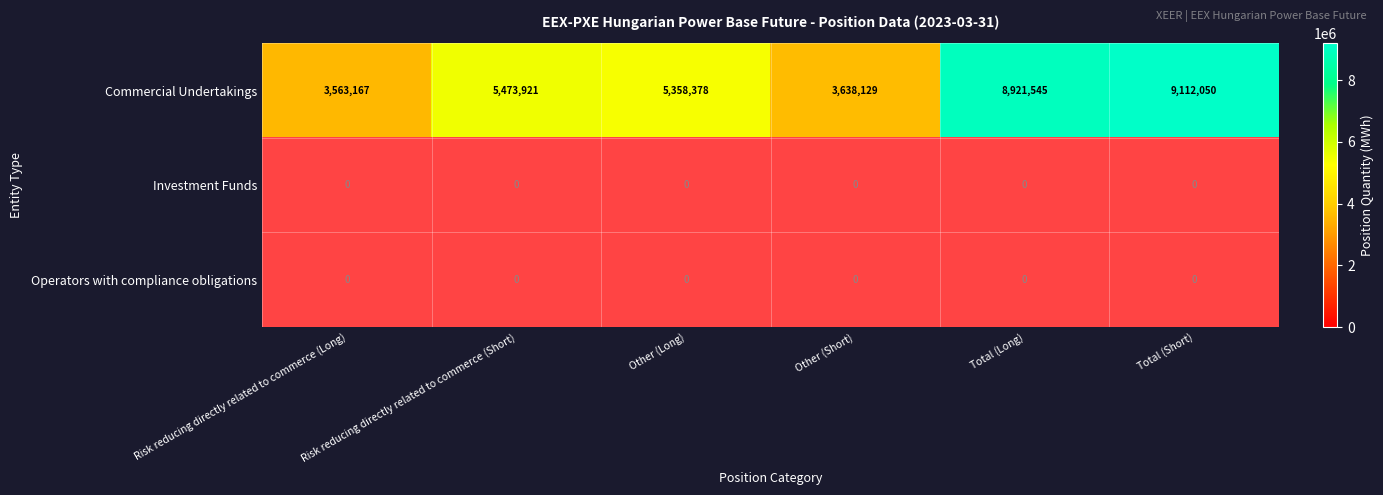

At which label is Commercial Undertakings closest to 6337608?

Risk reducing directly related to commerce (Short)